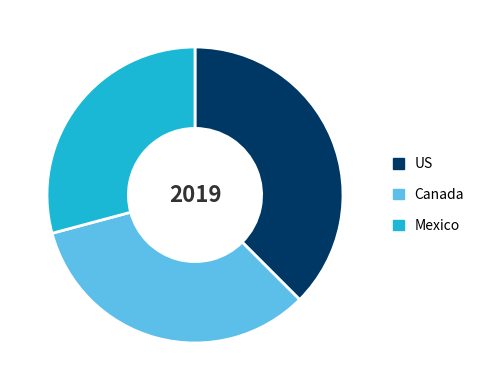

What is the ratio of the value at Mexico to the value at US?

0.8